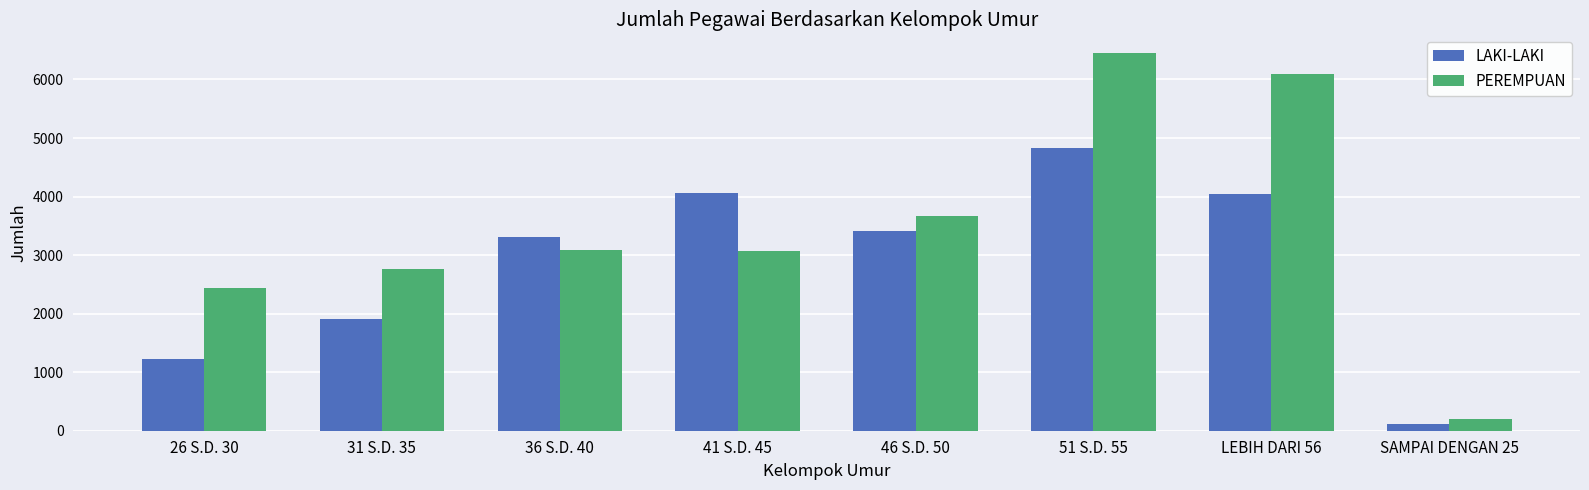

Which series has the largest total across all categories?

PEREMPUAN